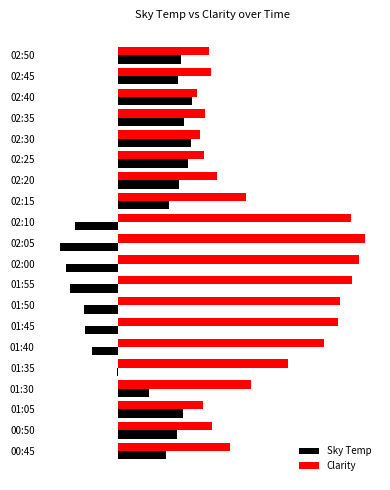

What is the smallest value displayed?

-7.1